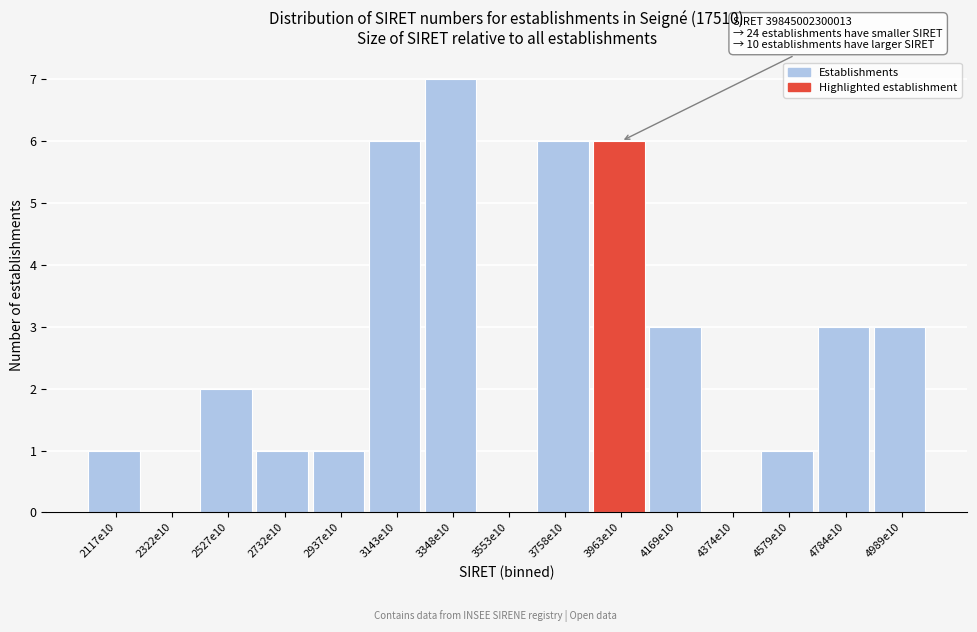

Reading left to right, transcribe all the data shown in this chart.

2117e10=1	2322e10=0	2527e10=2	2732e10=1	2937e10=1	3143e10=6	3348e10=7	3553e10=0	3758e10=6	3963e10=6	4169e10=3	4374e10=0	4579e10=1	4784e10=3	4989e10=3